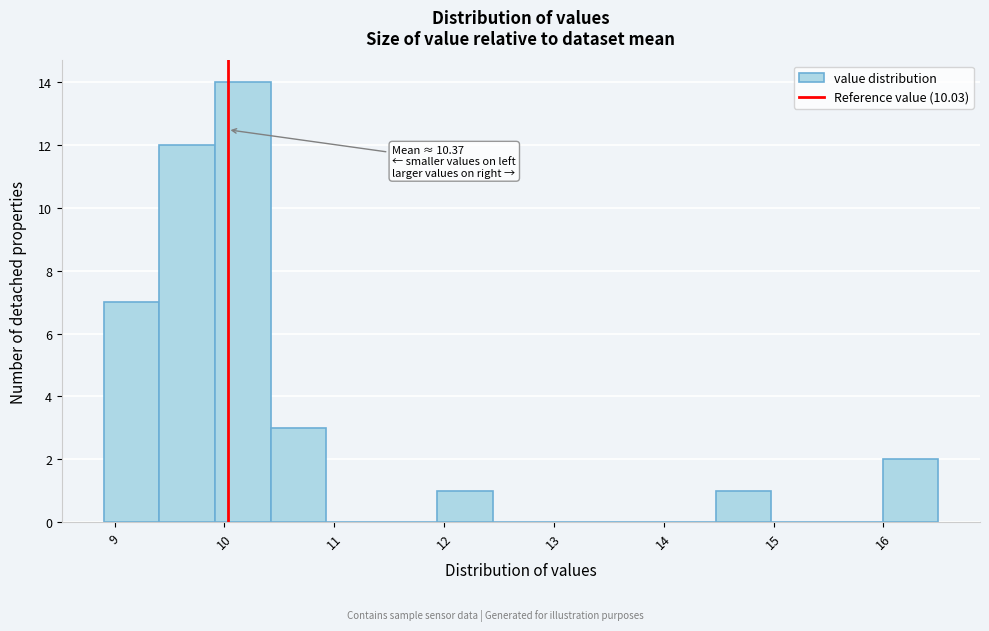

Which range on the x-axis has the tallest bar?

9.9 to 10.4